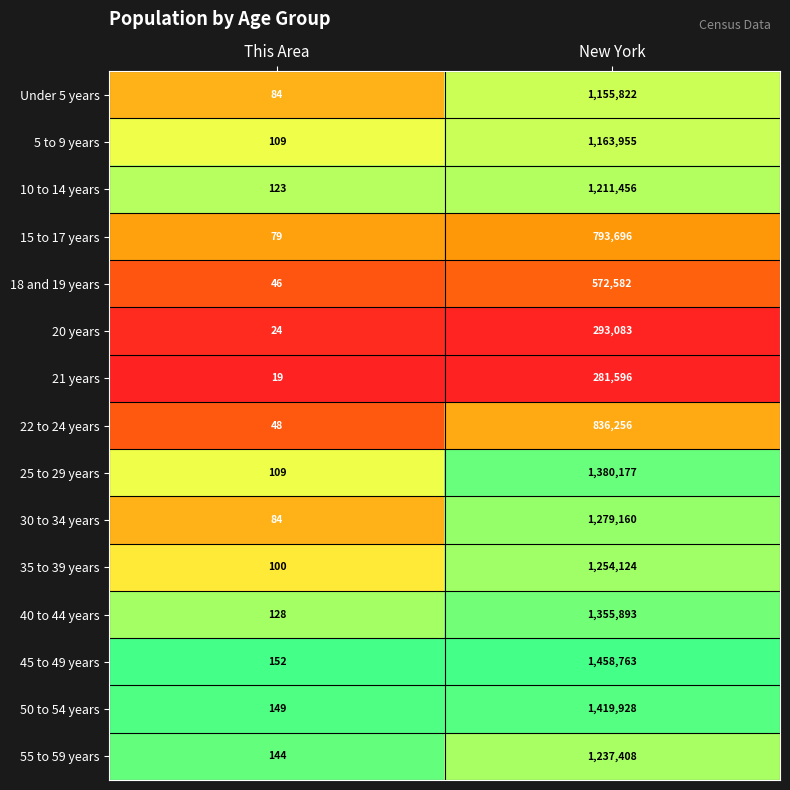

Between This Area and New York, which series saw the biggest shift?

45 to 49 years